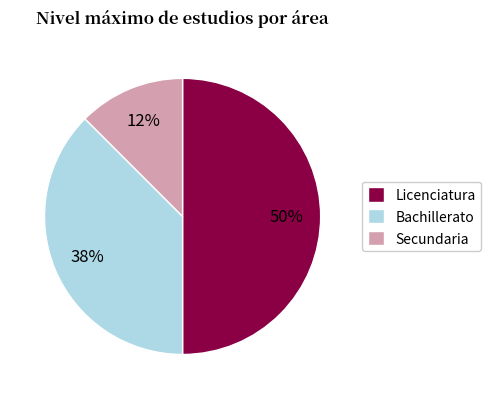

Is Secundaria the majority of the pie?

No